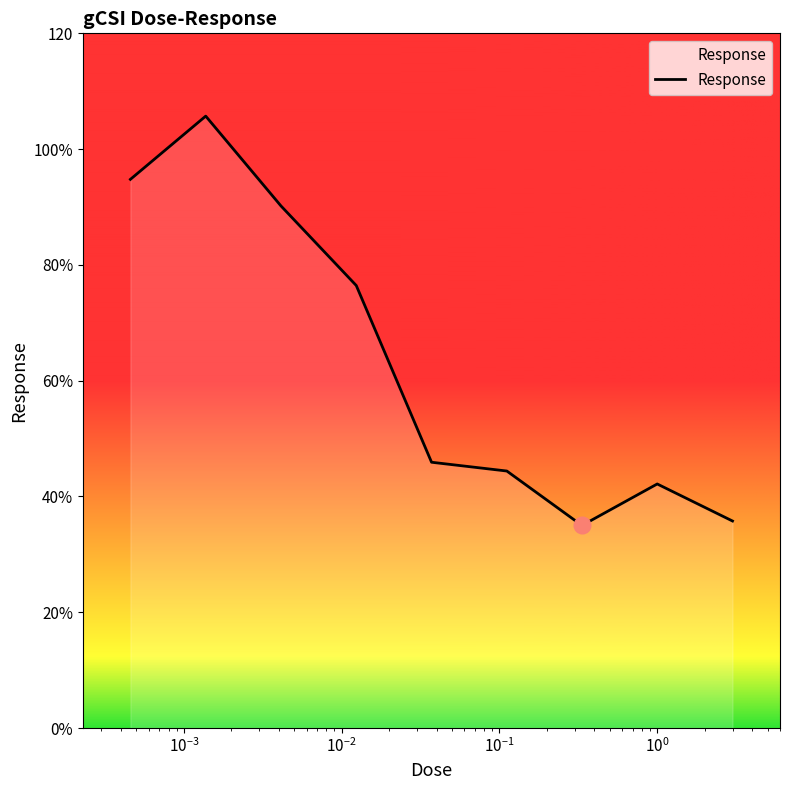

Does the chart have visible grid lines?

No